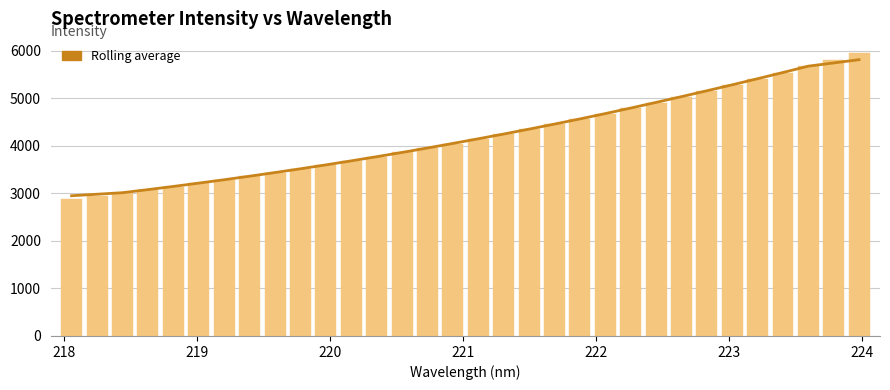

Read the Intensity value at 220.

3595.6